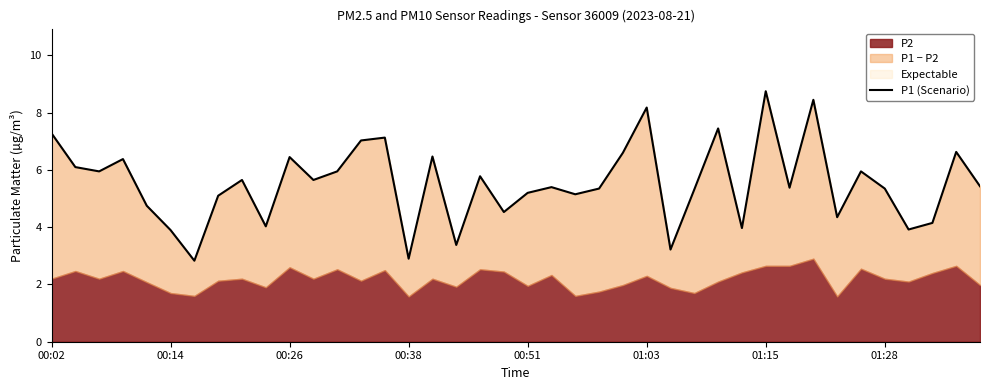

What is the difference between the maximum and second lowest values?

5.8